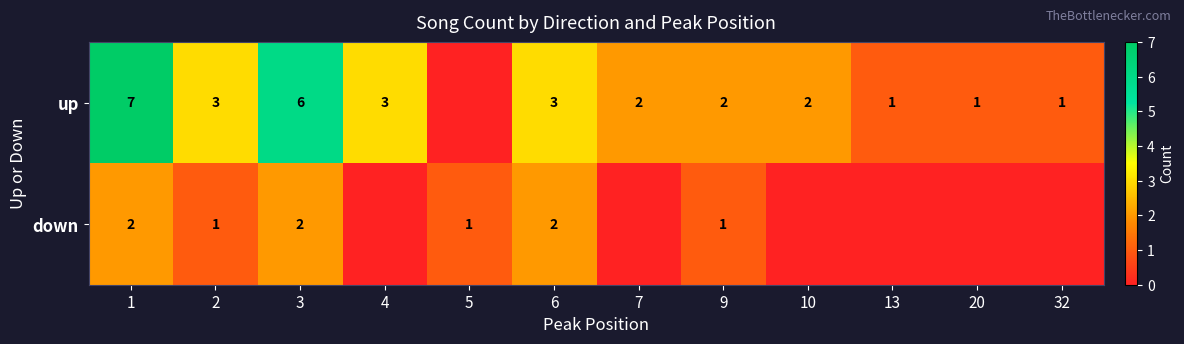

Is it true that up equals 1 at 9?

False